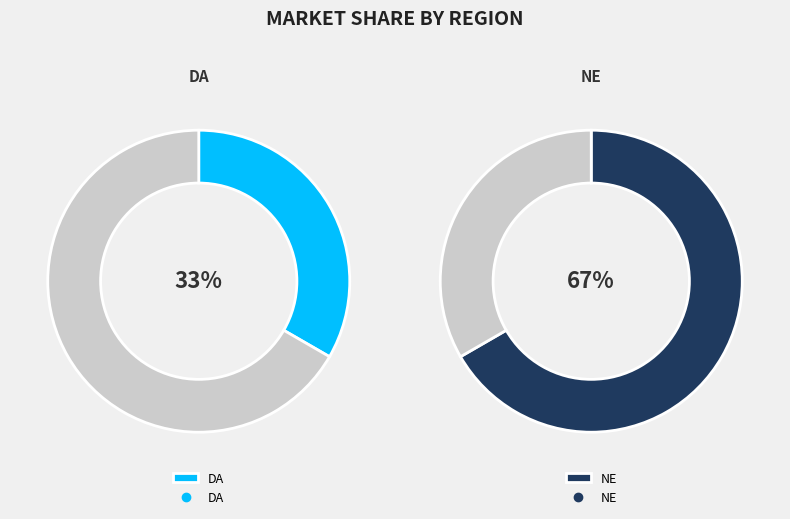

Which category accounts for the majority?

NE